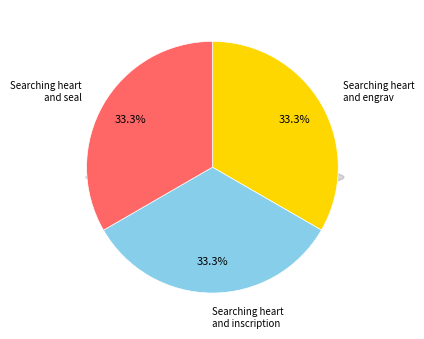

What is the total percentage of Searching heart and engrav and Searching heart and inscription?

66.7%